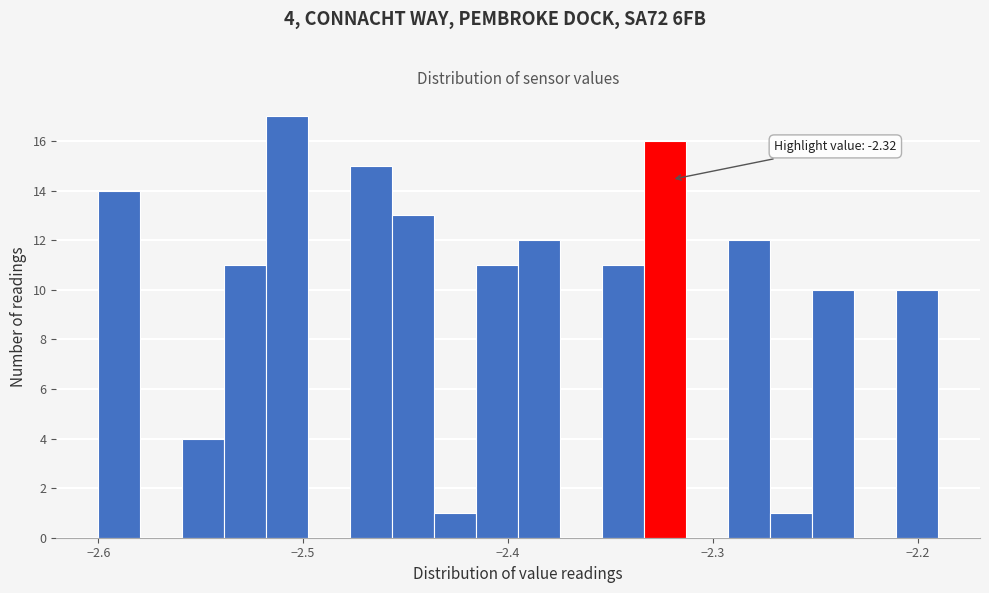

Around what value on the x-axis is the tallest bar? Give the approximate position of its centre, as read against the axis.

-2.51